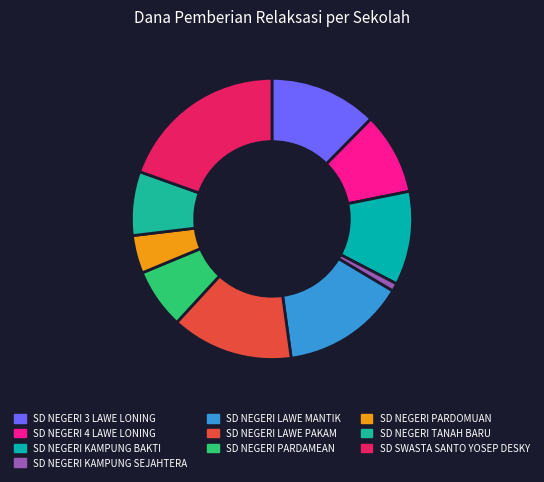

What percentage is the SD NEGERI PARDOMUAN slice, to the nearest percent?

4%